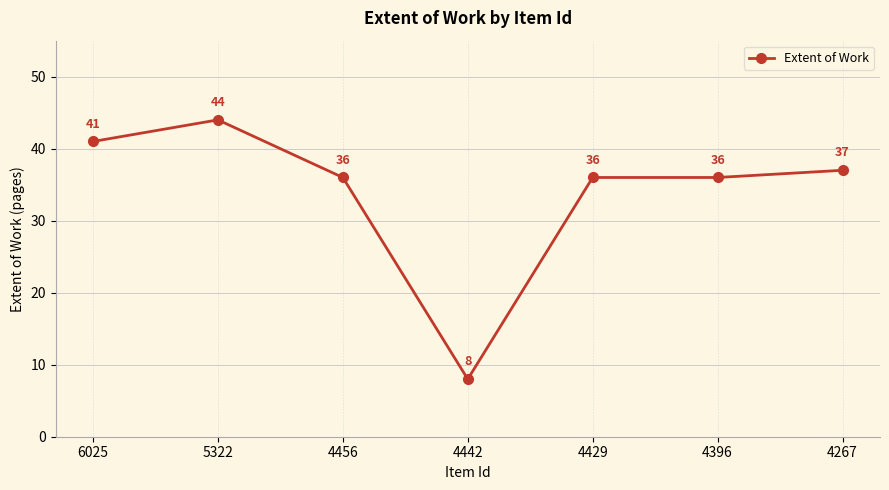

What is the value of the 7th point from the left?

37